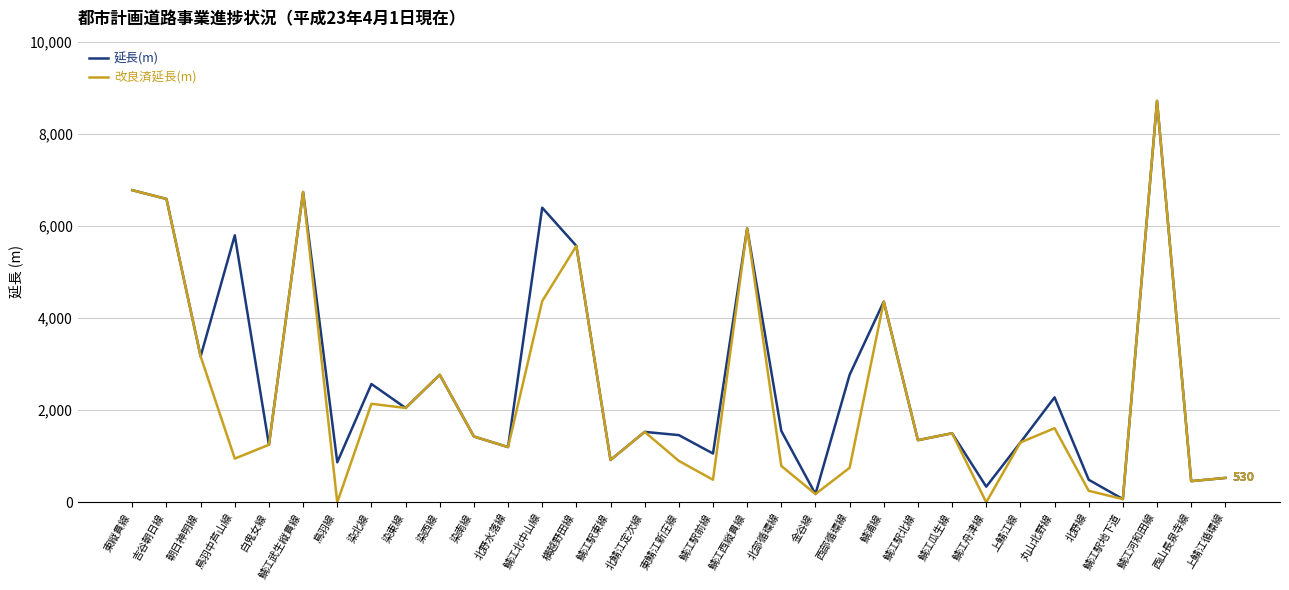

Is this an area chart (filled region under the line)?

No